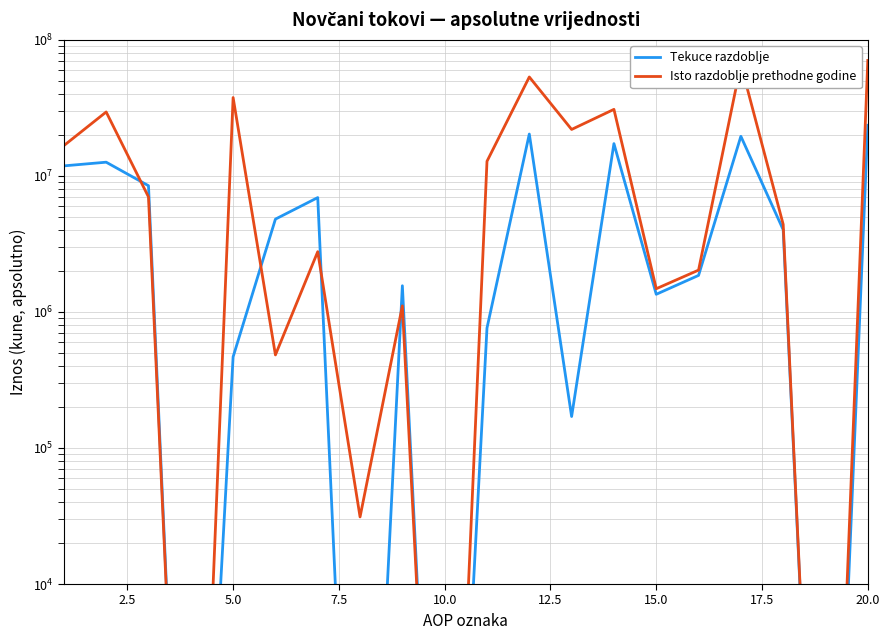

True or false: Isto razdoblje prethodne godine has a value of 10061368 at 2.5.

False